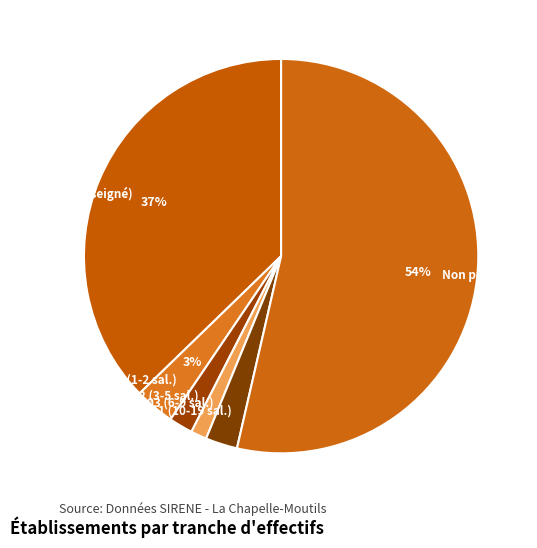

To the nearest percent, what portion does NN (Non renseigné) represent?

37%